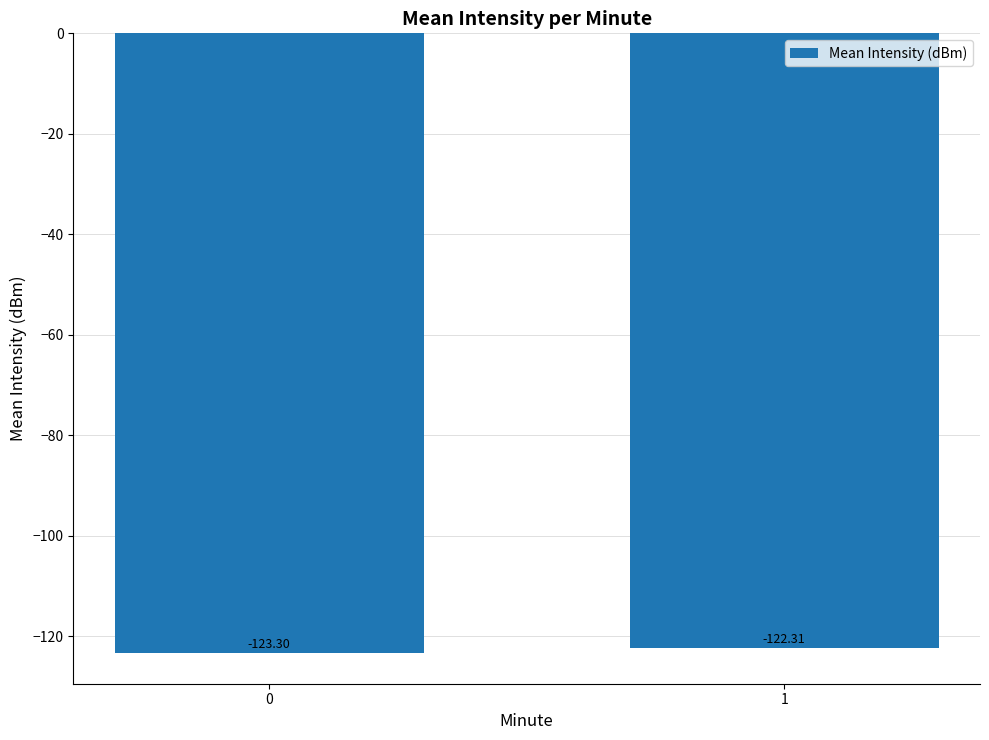

The chart shows a value of -123.3 at 0. True or false?

True